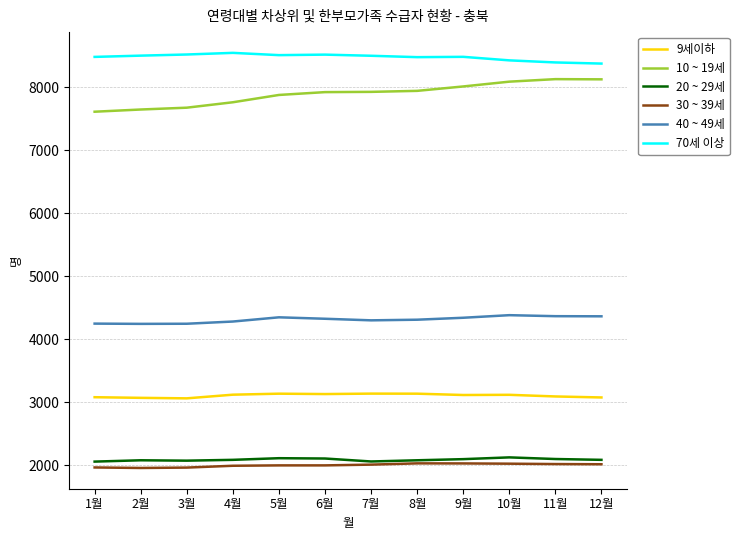

True or false: 30 ~ 39세 and 70세 이상 cross at least once.

False